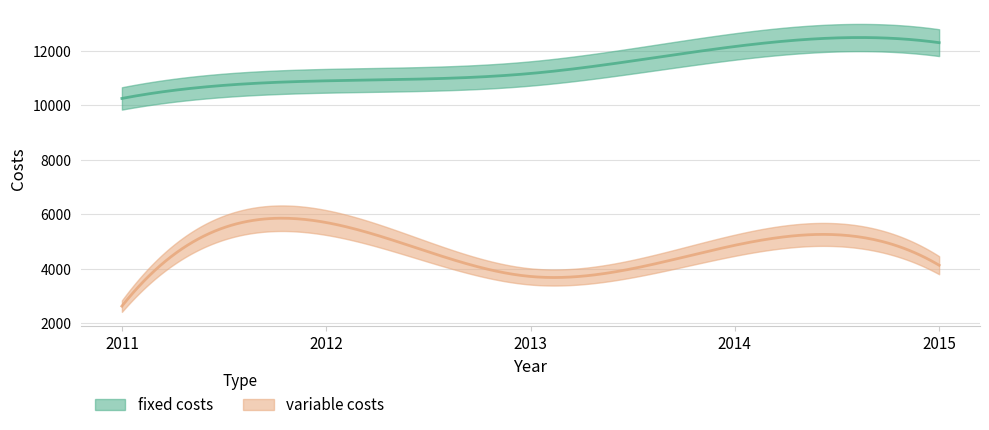

At how many categories does at least one series exceed 12249?

1